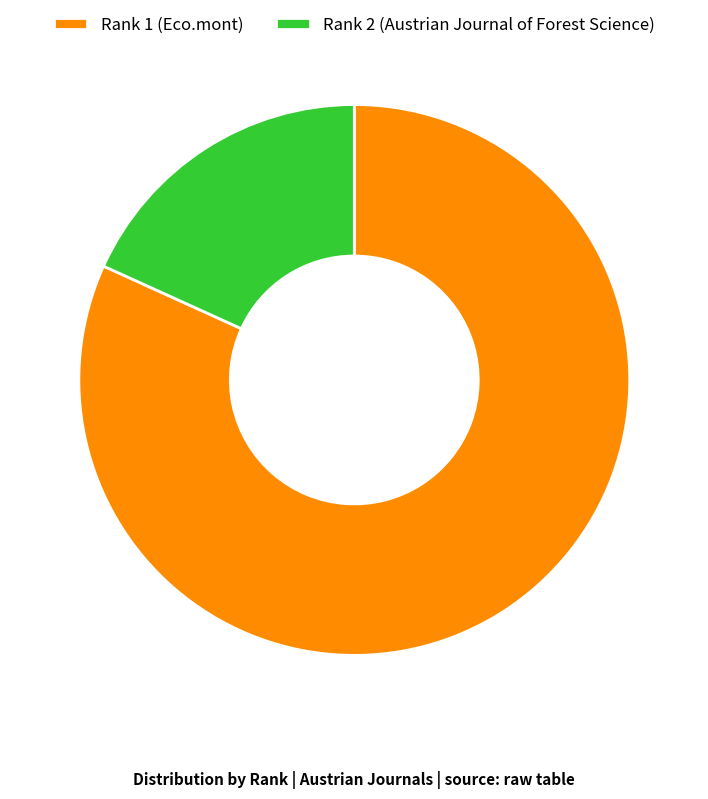

The Rank 2 (Austrian Journal of Forest Science) slice represents 4% of the pie. True or false?

False